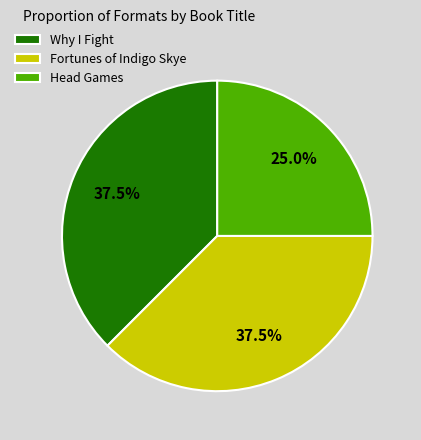

How much of the chart is everything except Head Games?

75.0%